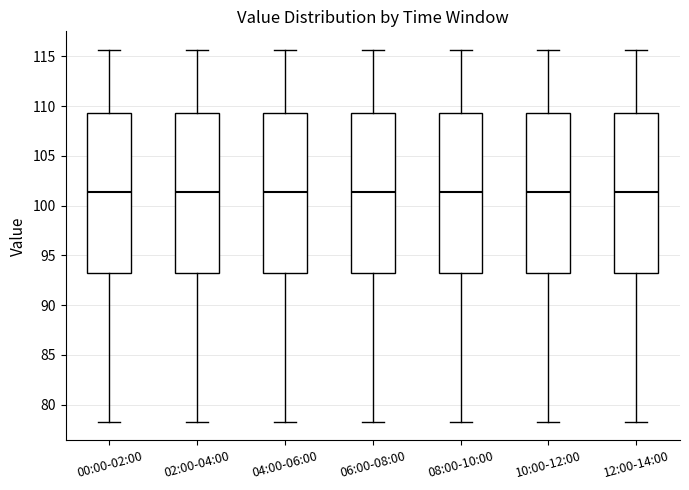

Reading left to right, read every box against the y-axis: the position of its median line, the range the box covers, and the ends of its whiskers. The values are not printed on the chart, so give them approximately, as read against the axis.

00:00-02:00: median 101.5, box 93.0 to 109.5, whiskers 78.5 to 115.5
02:00-04:00: median 101.5, box 93.0 to 109.5, whiskers 78.5 to 115.5
04:00-06:00: median 101.5, box 93.0 to 109.5, whiskers 78.5 to 115.5
06:00-08:00: median 101.5, box 93.0 to 109.5, whiskers 78.5 to 115.5
08:00-10:00: median 101.5, box 93.0 to 109.5, whiskers 78.5 to 115.5
10:00-12:00: median 101.5, box 93.0 to 109.5, whiskers 78.5 to 115.5
12:00-14:00: median 101.5, box 93.0 to 109.5, whiskers 78.5 to 115.5